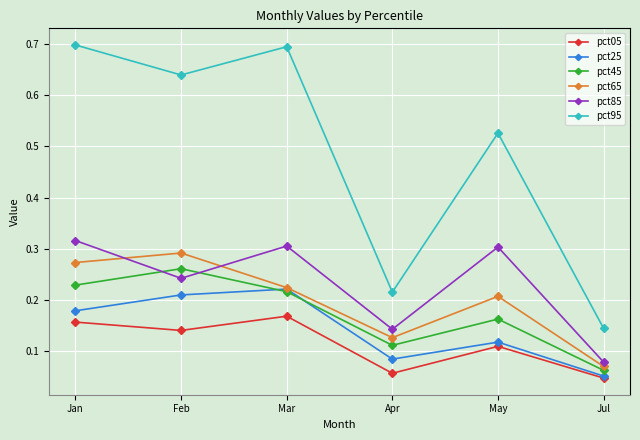

True or false: pct95 and pct25 intersect in this chart.

False